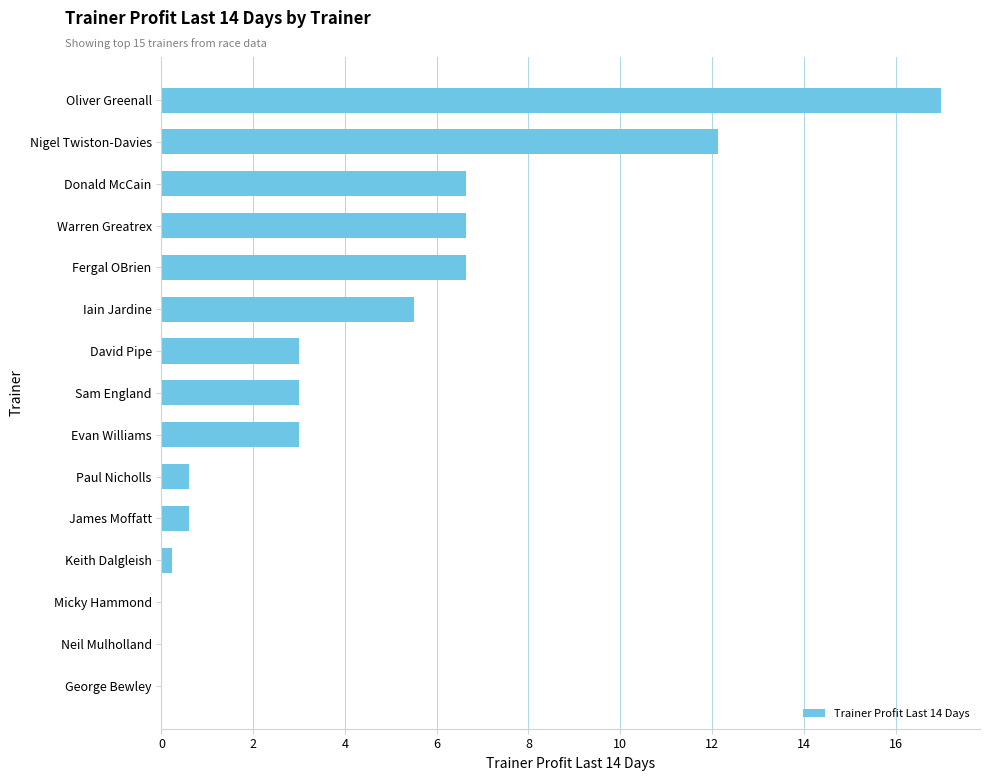

What is the change in value from Warren Greatrex to George Bewley?

-6.6